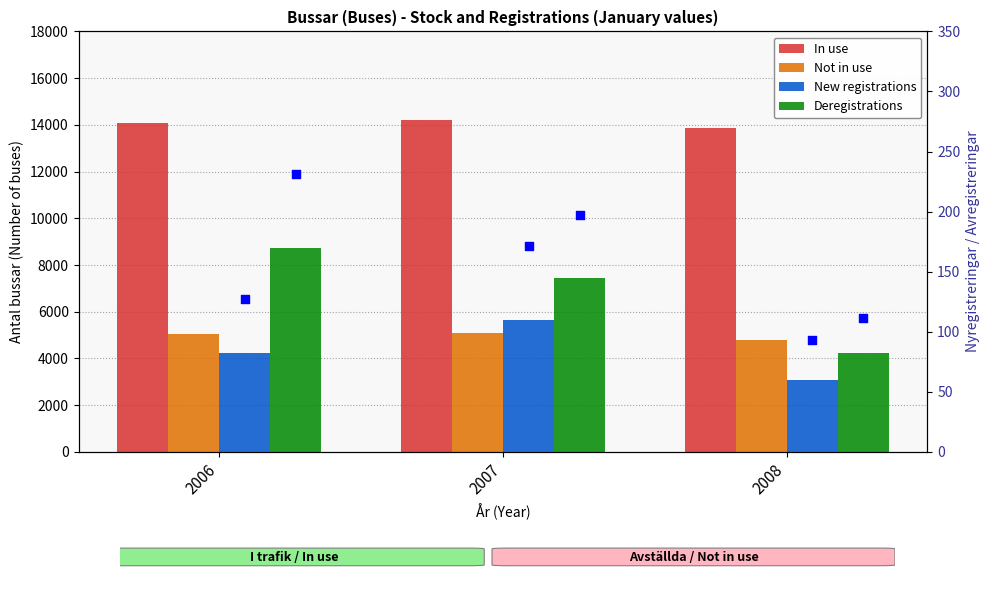

Is the value of Not in use at 2006 greater than the value of Deregistrations at 2008?

Yes